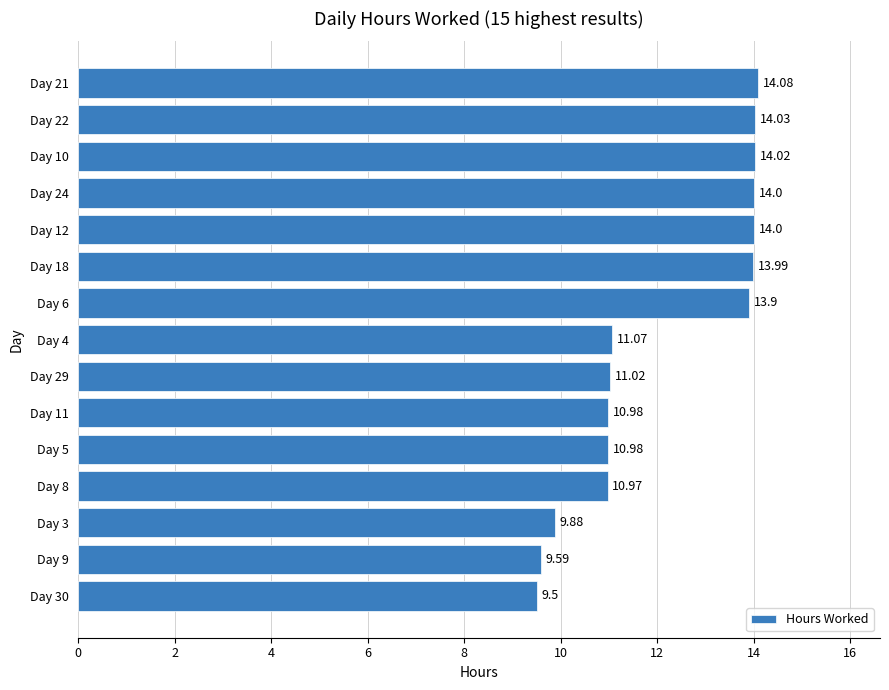

What is the difference between the maximum and minimum values?

4.6